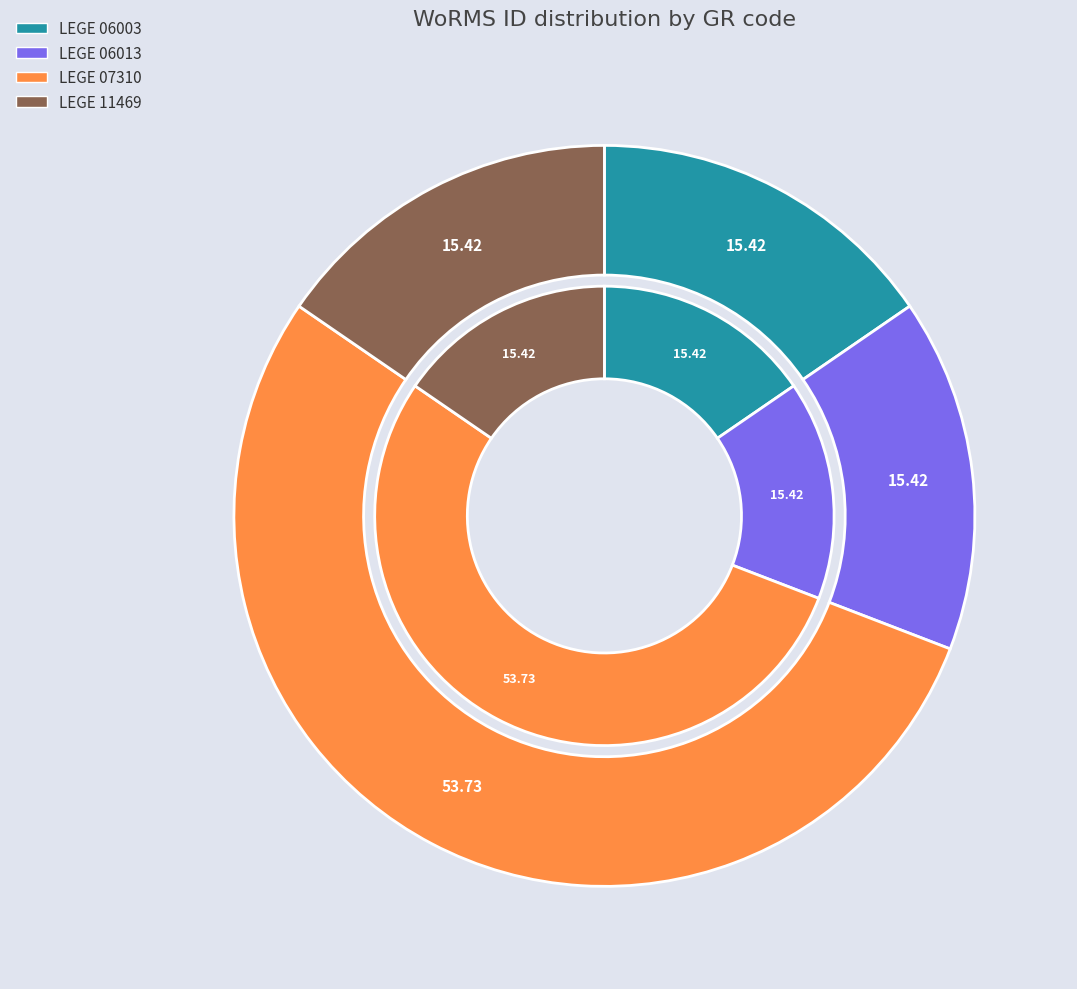

To the nearest percent, what percentage of the pie is LEGE 06013?

15%